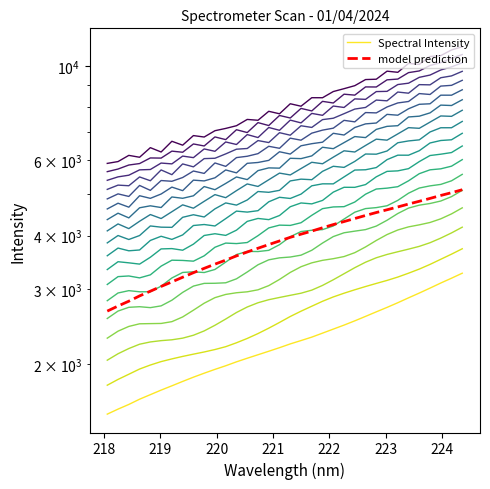

True or false: Spectral Intensity has a value of 743.7 at 17.

False